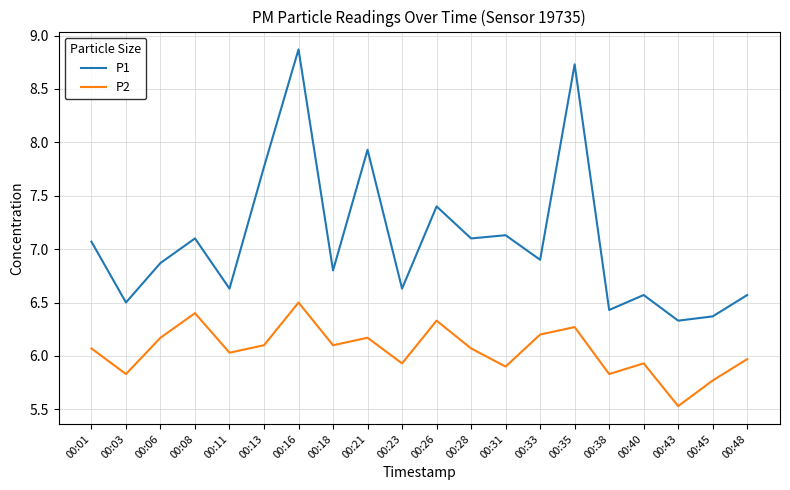

What is the total value across all series at 00:43?

11.9